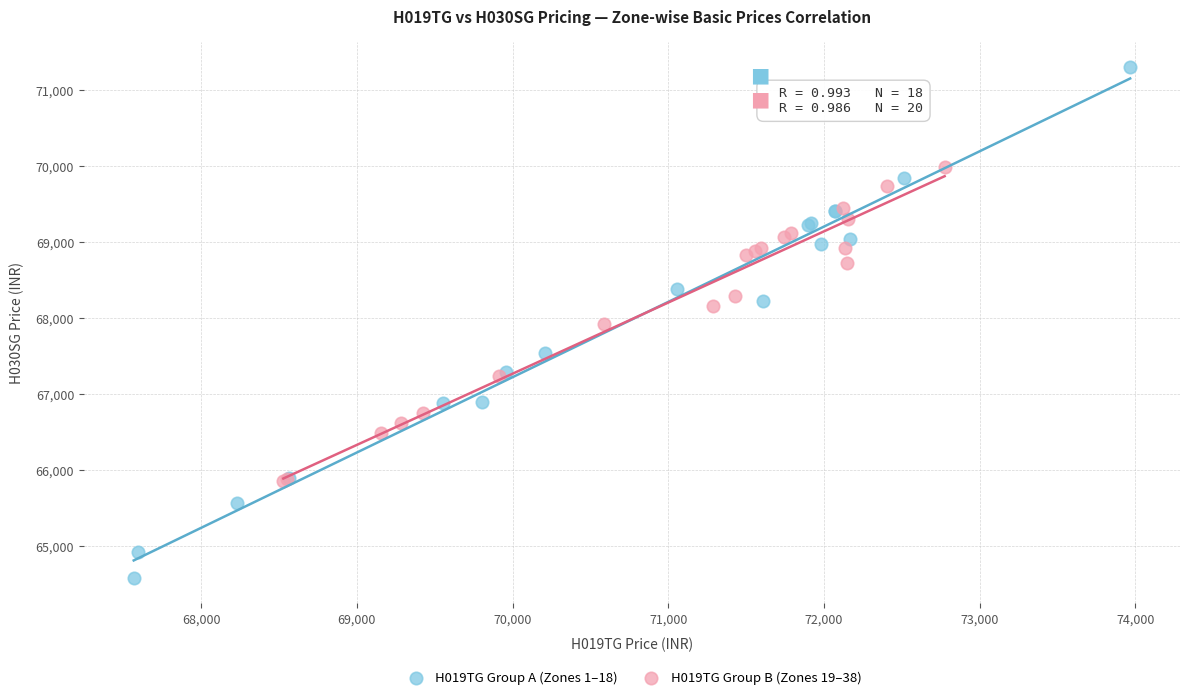

Which series reaches the minimum Y coordinate?

H019TG Group A (Zones 1–18)